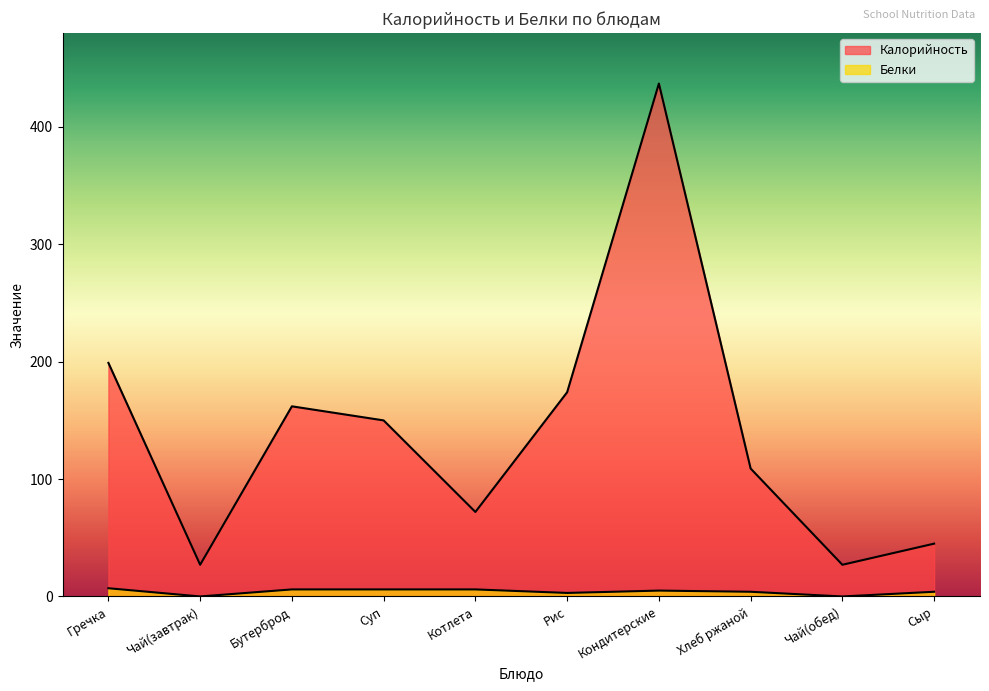

True or false: Калорийность has a value of 40 at Чай(обед).

False